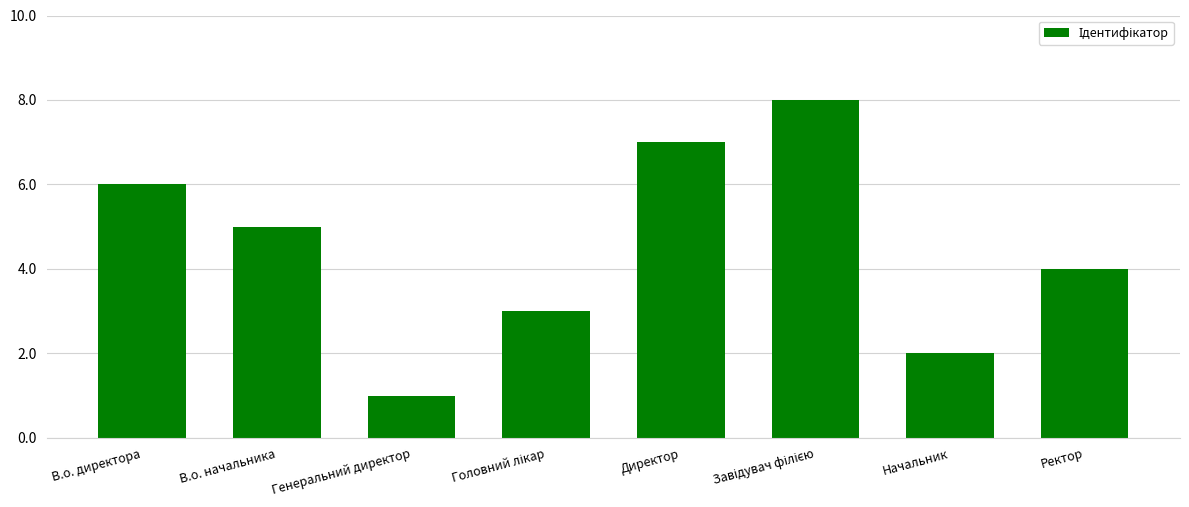

Approximately how many times larger is the value at Ректор compared to Генеральний директор?

4.0